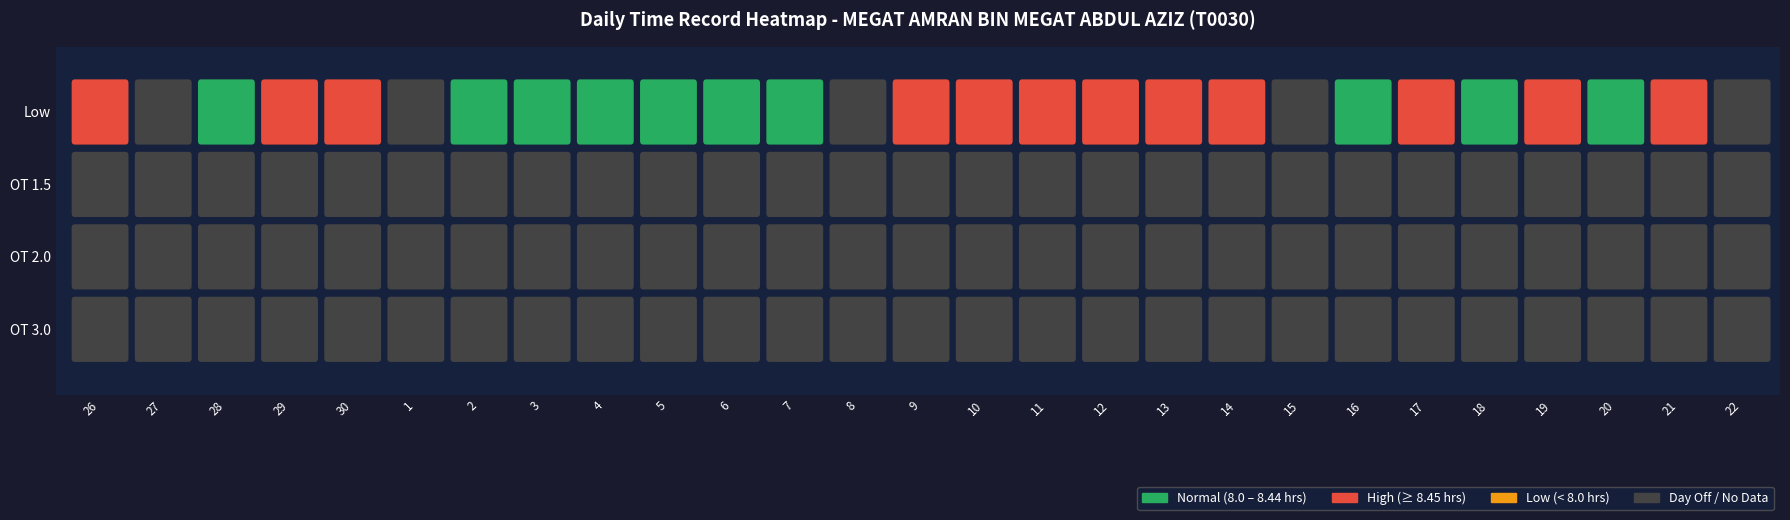

Is the value of 19 at 2 greater than the value of 1 at 1?

No